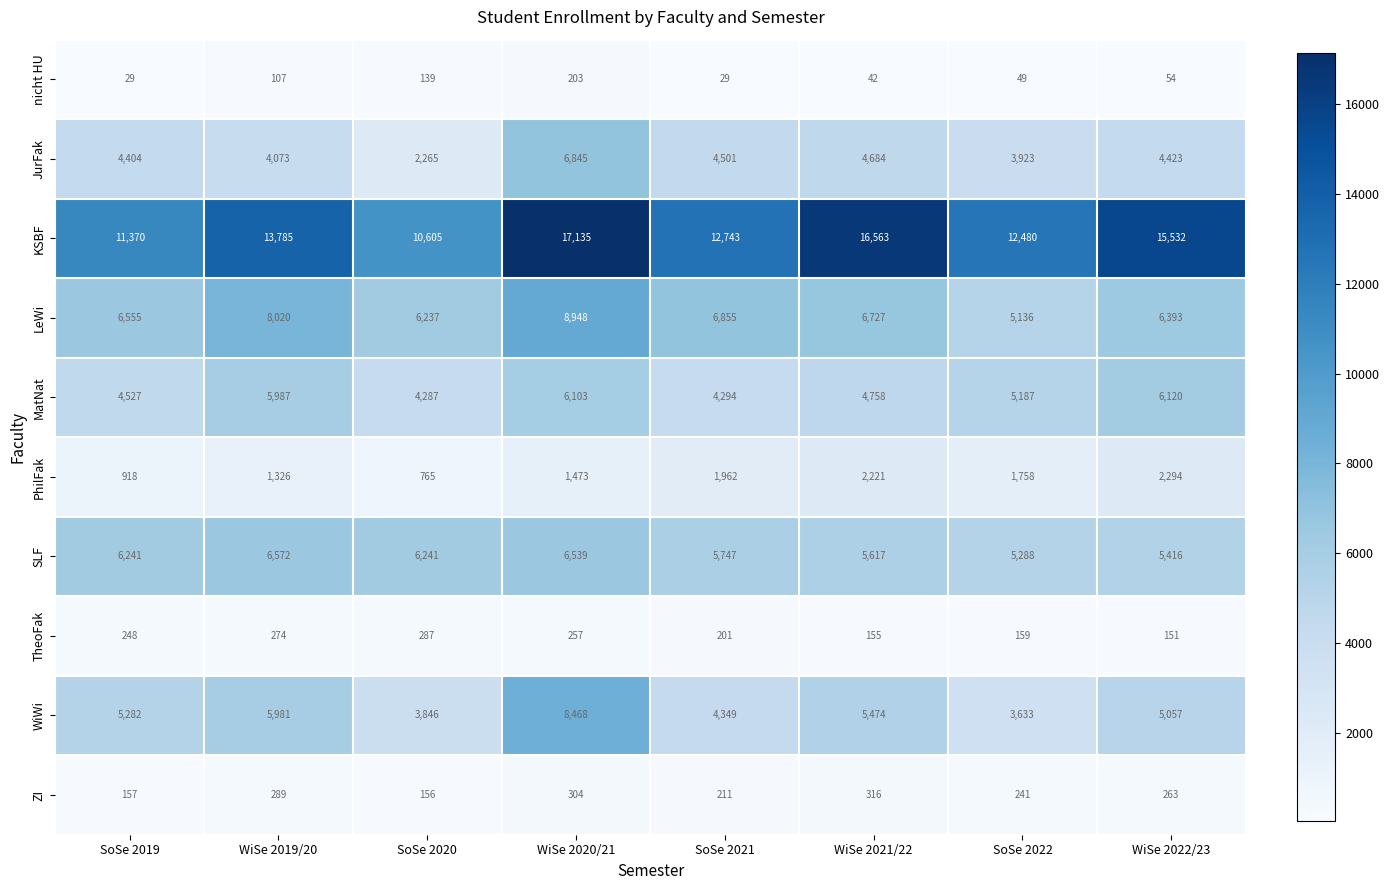

What is the difference between the nicht HU values at WiSe 2021/22 and WiSe 2022/23?

12